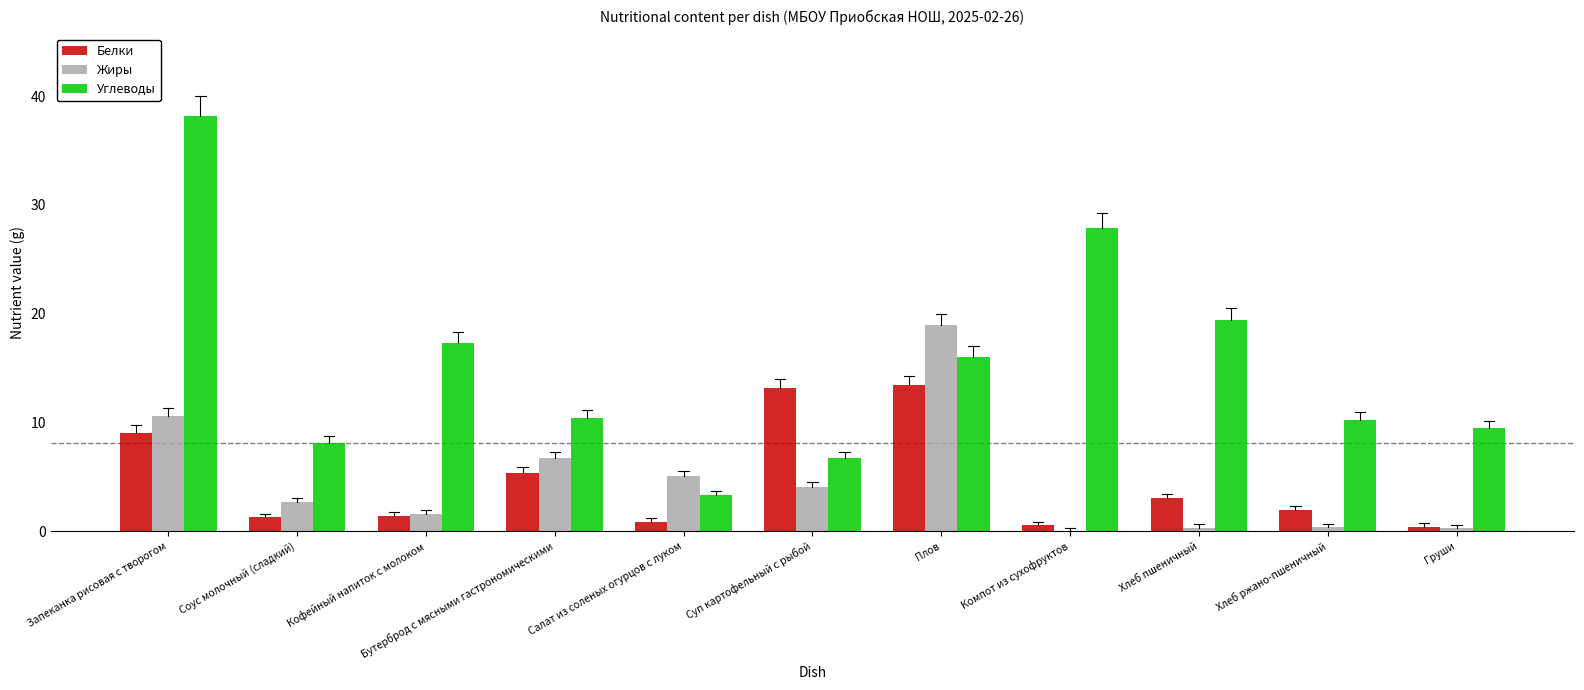

What is the average value of the Белки series?

4.6